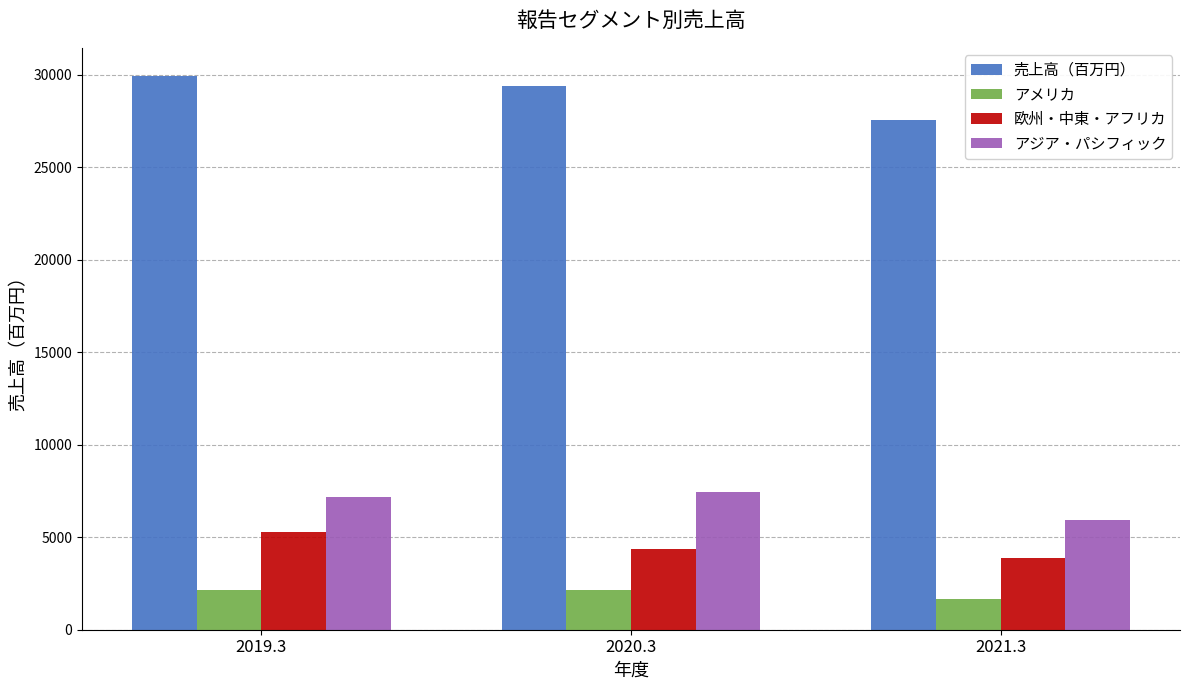

At which category is the sum across all series the highest?

2019.3